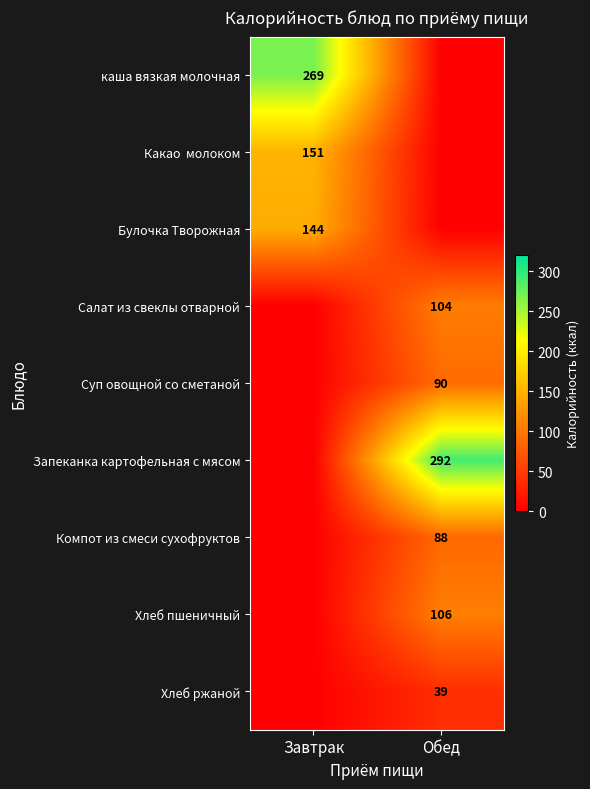

The каша вязкая молочная series shows 269 at Завтрак. True or false?

True